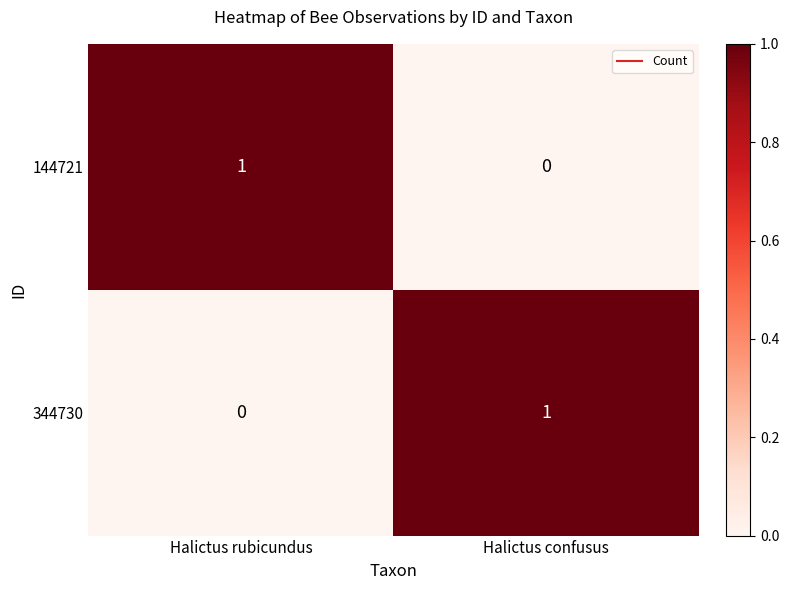

At Halictus rubicundus, list the series in order from smallest to largest.

344730, 144721